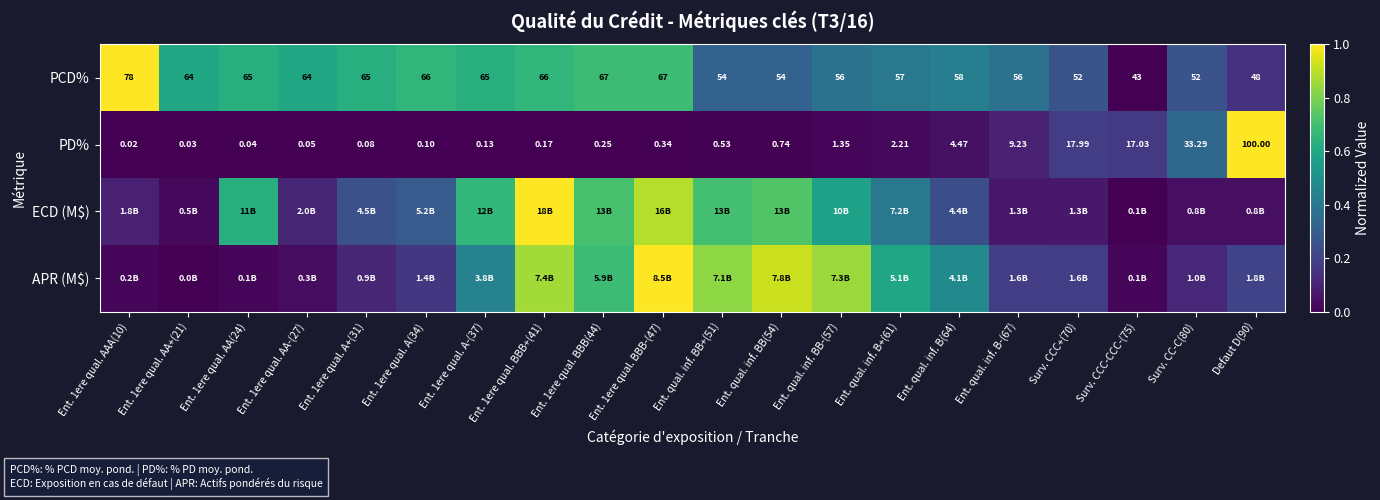

Which category has the lowest value across all series?

Surv. CCC-CCC-(75)